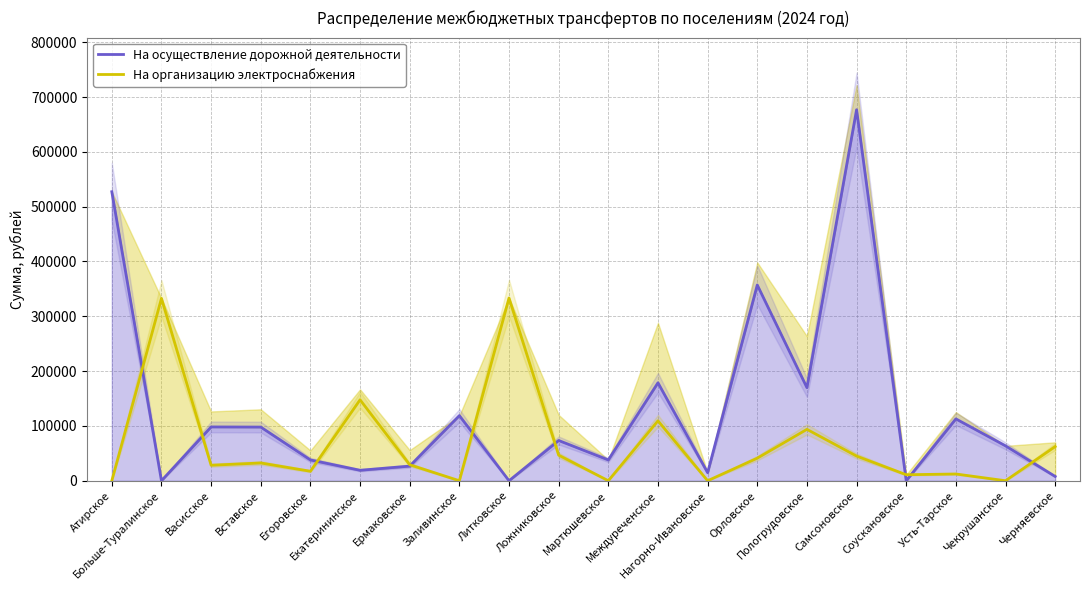

True or false: На организацию электроснабжения has more than 2 interior local peaks.

True